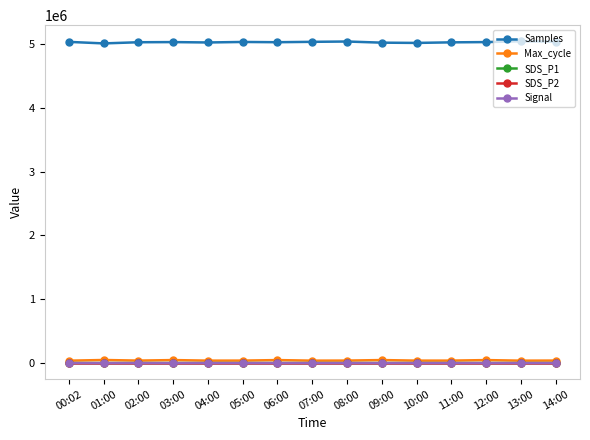

The Samples series shows 7920324.9 at 10:00. True or false?

False